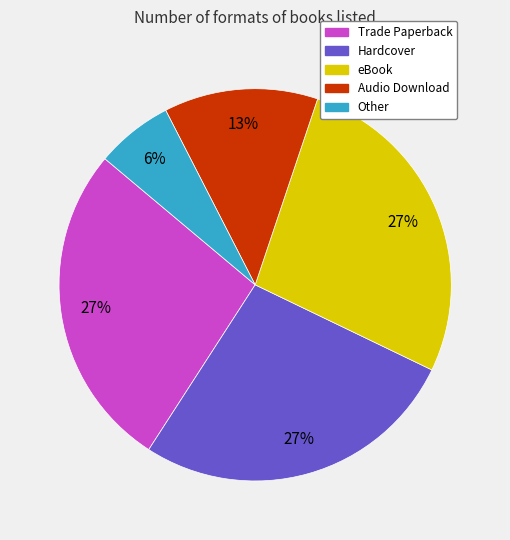

Is it true that Hardcover is 27% of the pie?

True